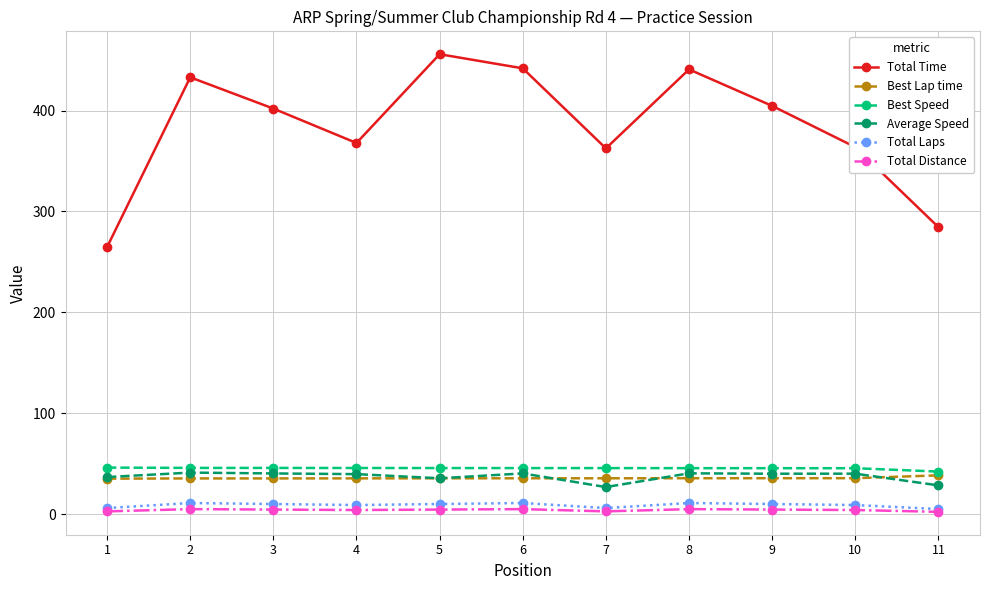

What is the maximum value shown in the chart?

455.9